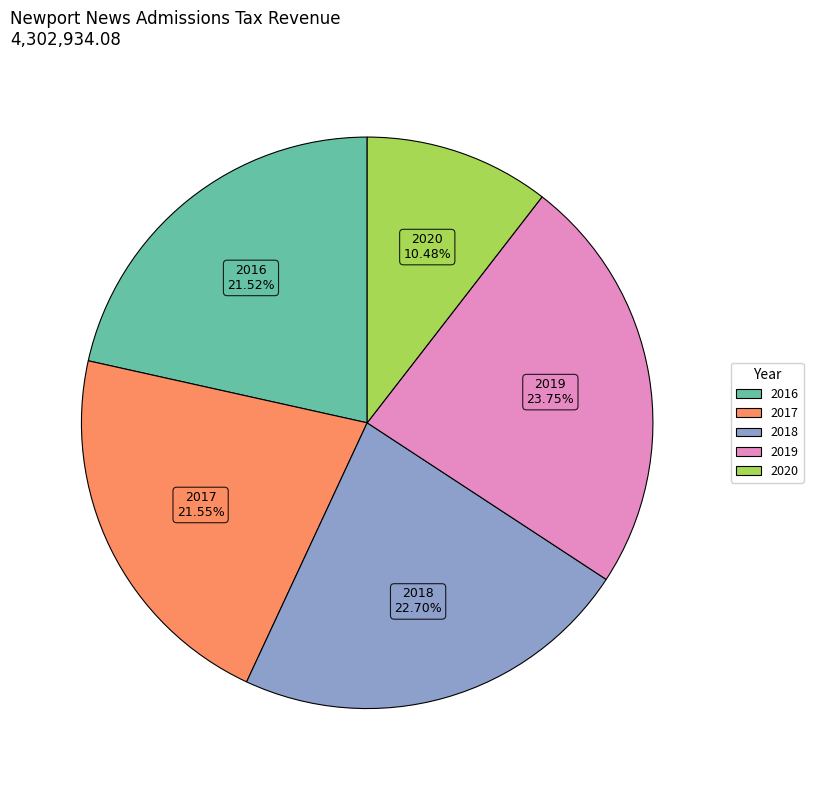

To the nearest percent, what portion does 2020 represent?

10%